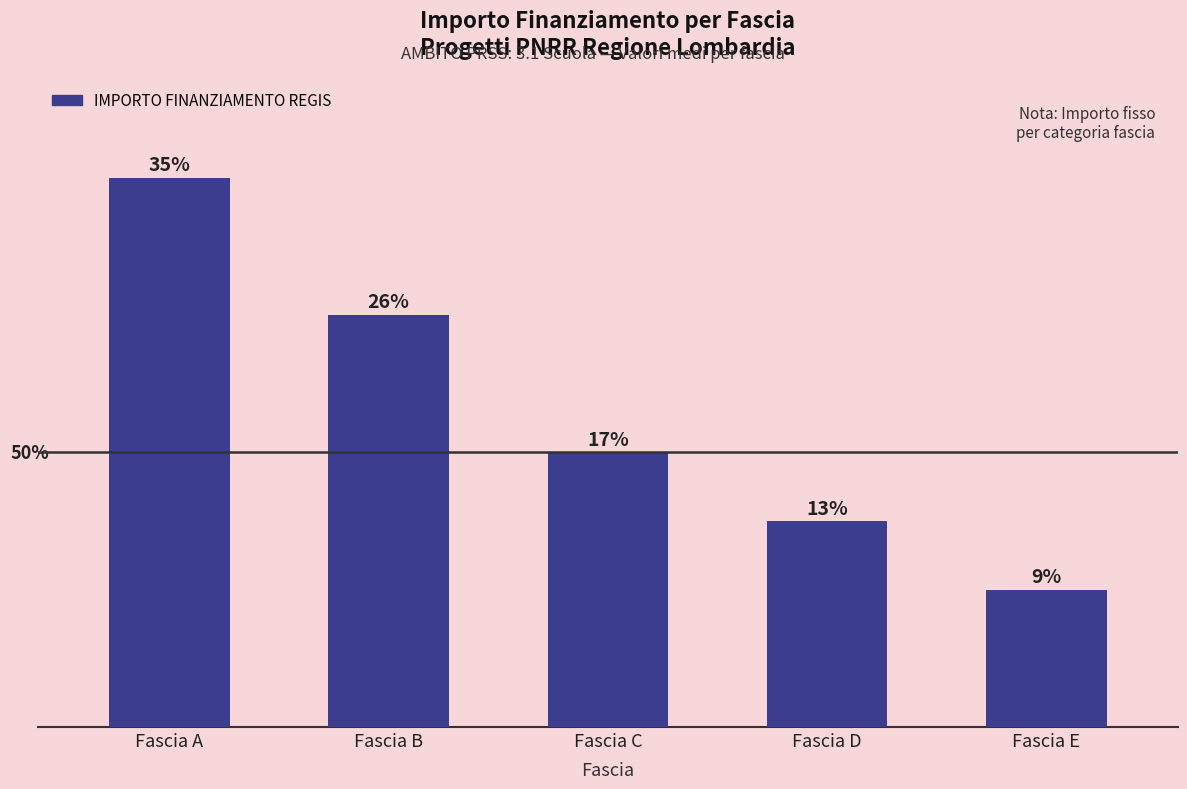

Is it true that the value at Fascia B is 37747?

False